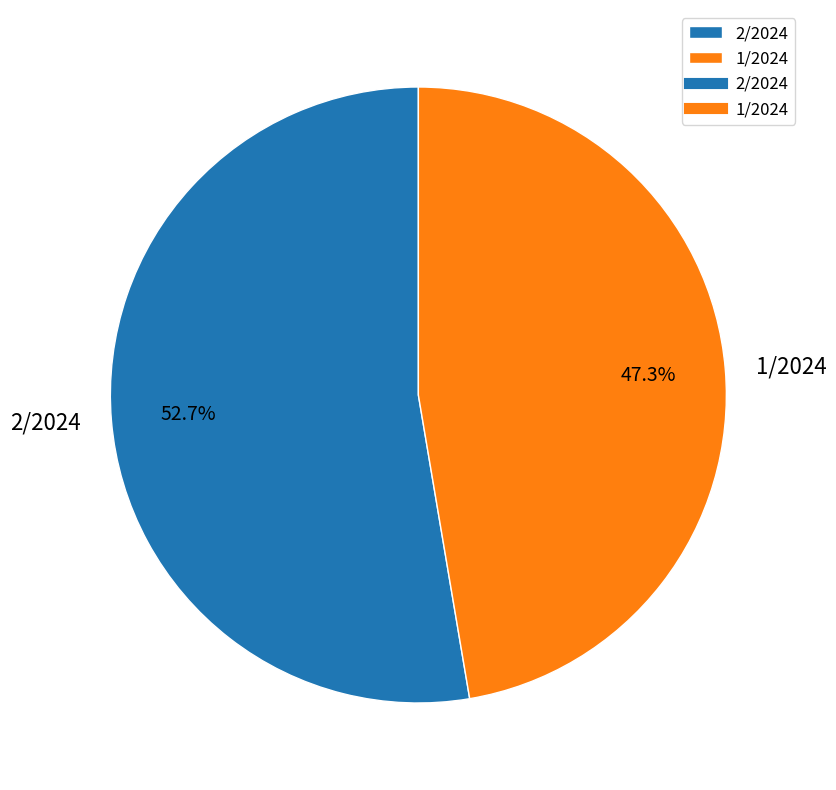

To the nearest percent, what is the difference between the 1/2024 and 2/2024 slice percentages?

5%